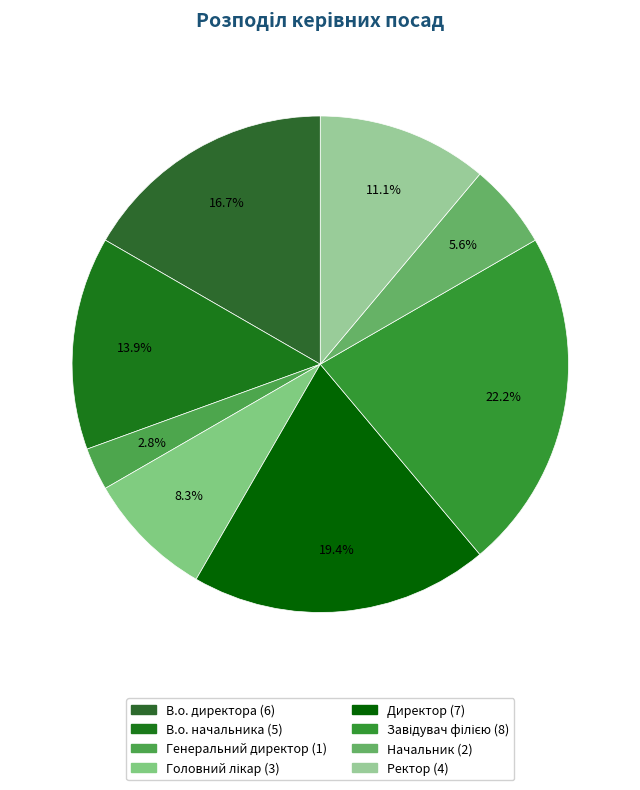

Is there a majority slice in this chart?

No